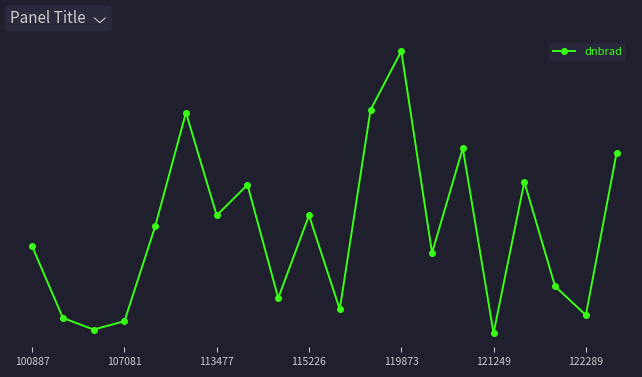

What is the difference between the maximum and minimum values?

7.8